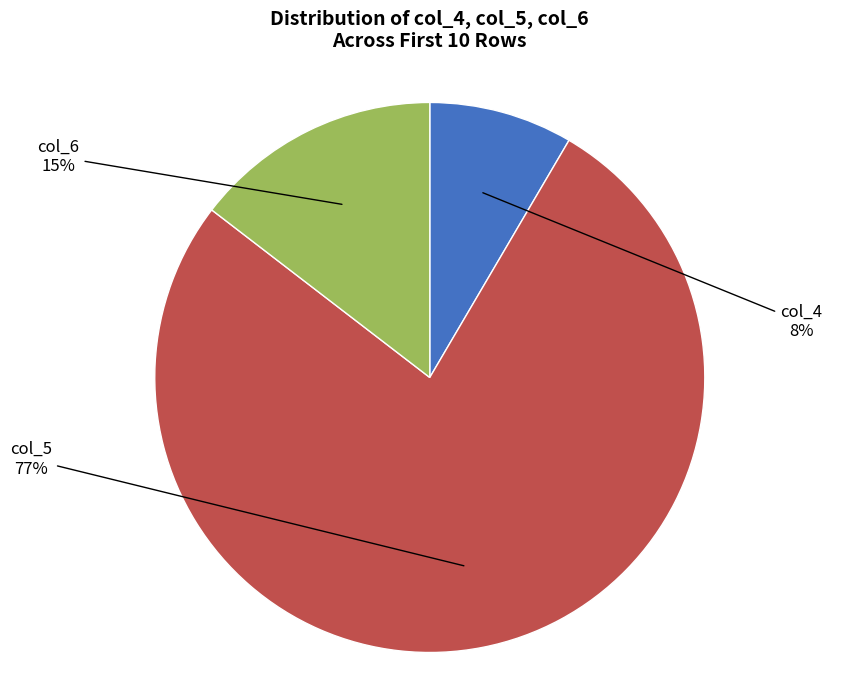

Does any single category account for the majority?

Yes